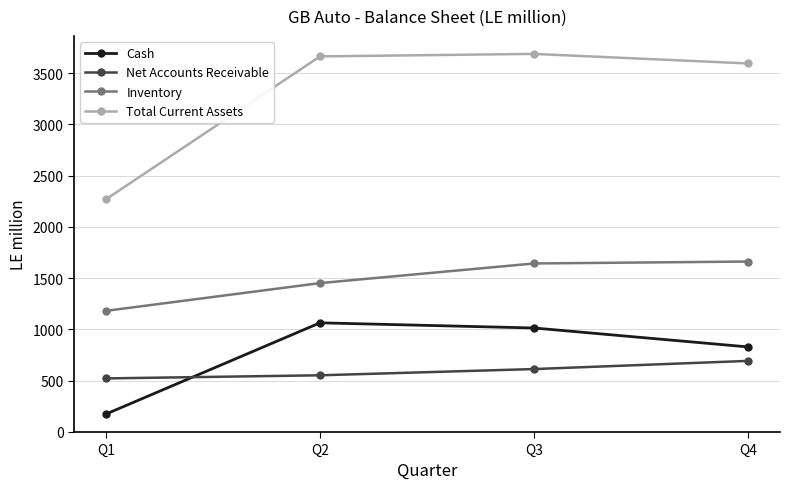

What is the maximum value for Cash?

1063.5